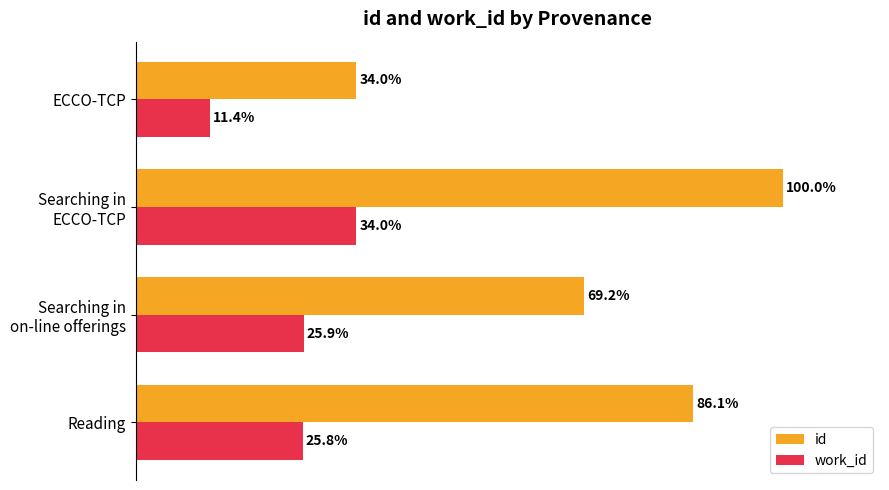

Rank the series by their maximum value, from highest to lowest.

id, work_id